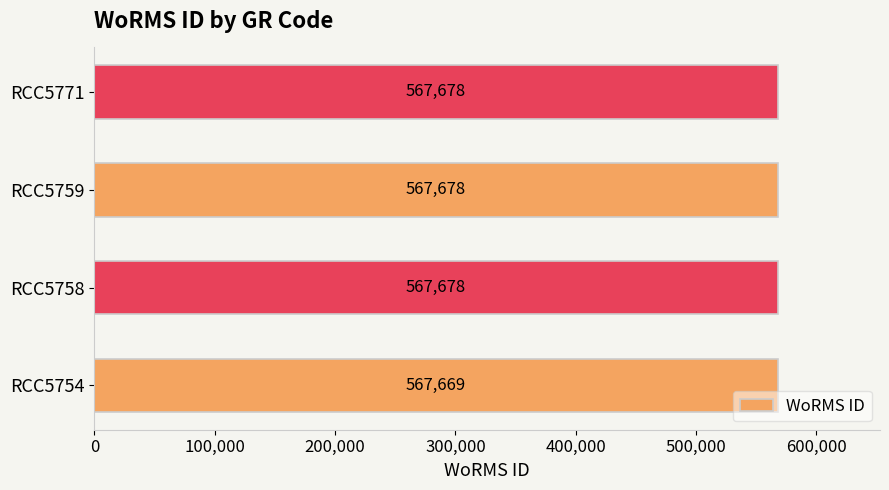

Count the values in the range 567678 to 567679.

3